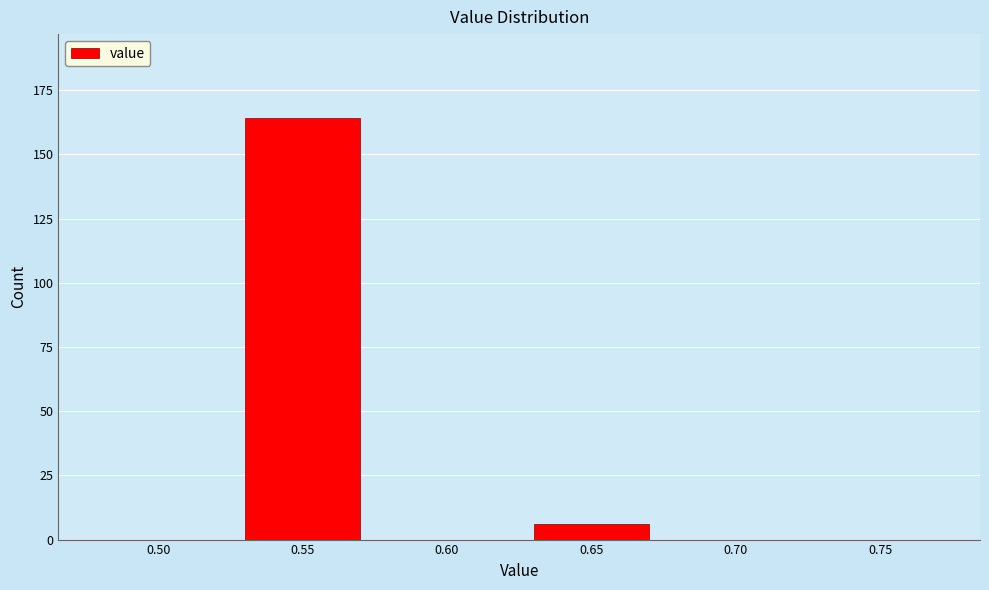

Reading left to right, transcribe all the data shown in this chart.

0.50=0	0.55=164	0.60=0	0.65=6	0.70=0	0.75=0